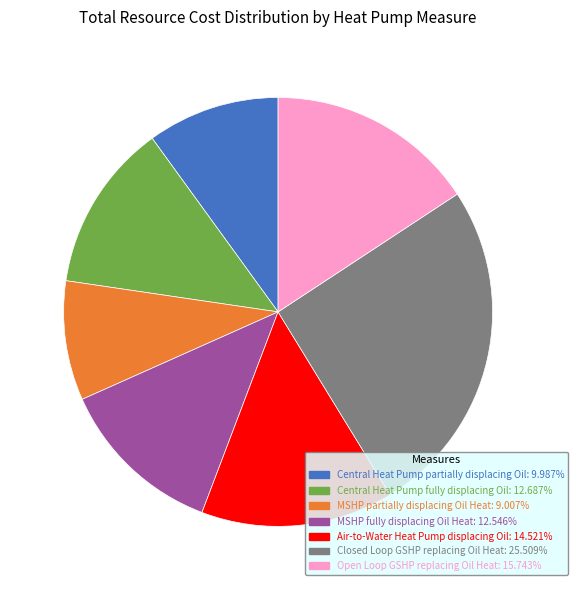

Is it true that Open Loop GSHP replacing Oil Heat is 16% of the pie?

True